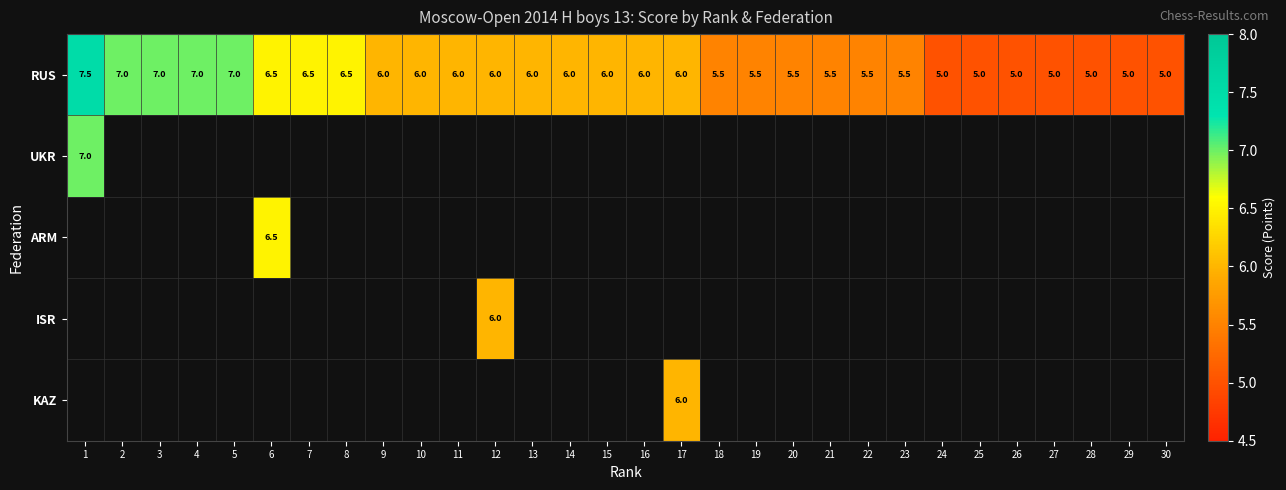

Count the RUS values in the range 5 to 6.

22